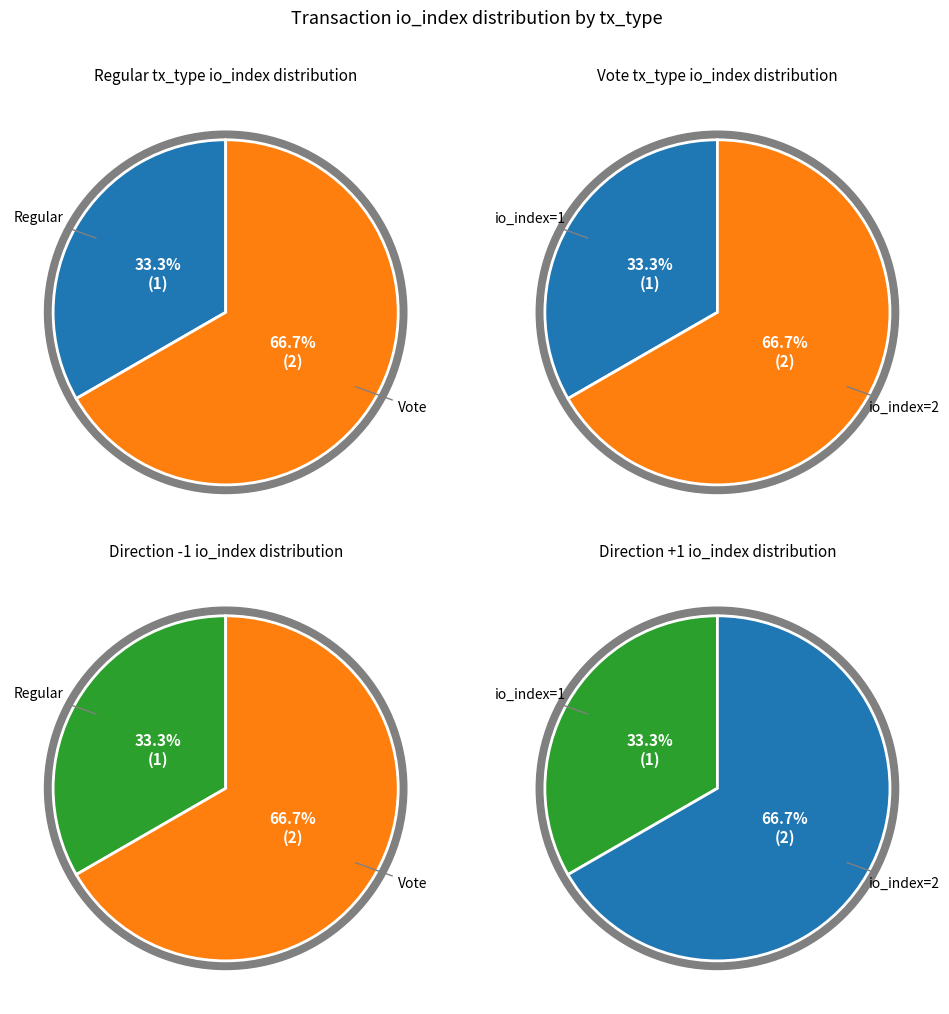

The values slice represents 41% of the pie. True or false?

False